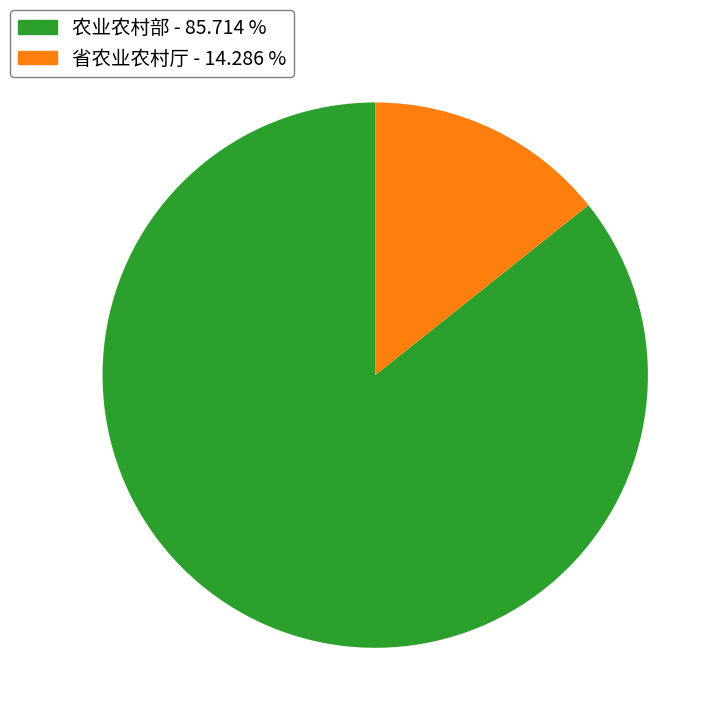

Which category has the smallest portion of the pie?

省农业农村厅